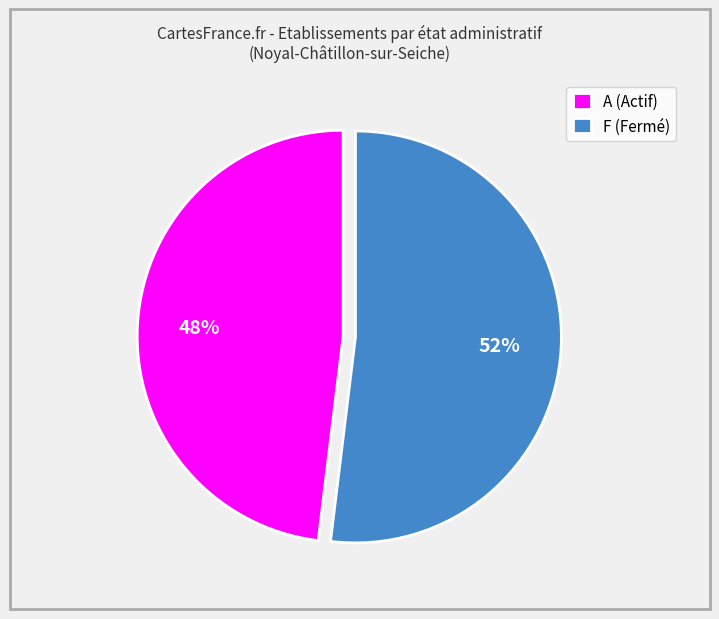

What percentage is the F (Fermé) slice, to the nearest percent?

52%